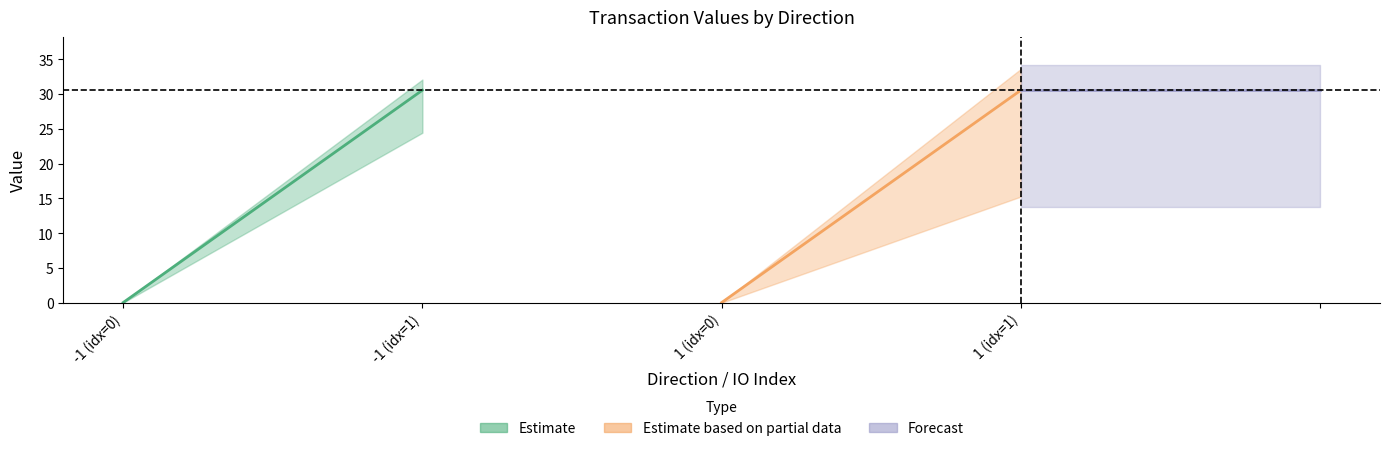

List the series in order of their peak value, highest first.

Estimate, Estimate based on partial data, Forecast